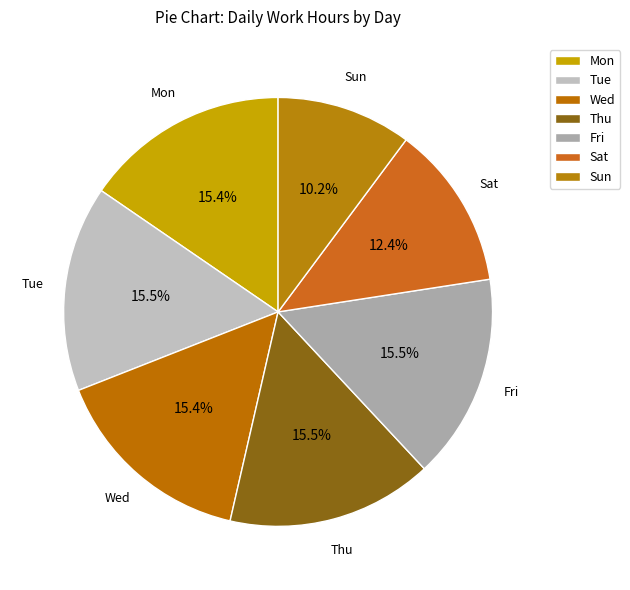

Is Tue the majority of the pie?

No